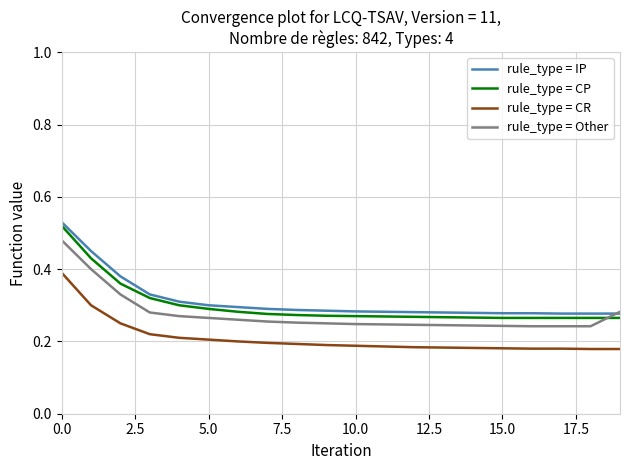

True or false: rule_type = CP and rule_type = IP cross at least once.

False